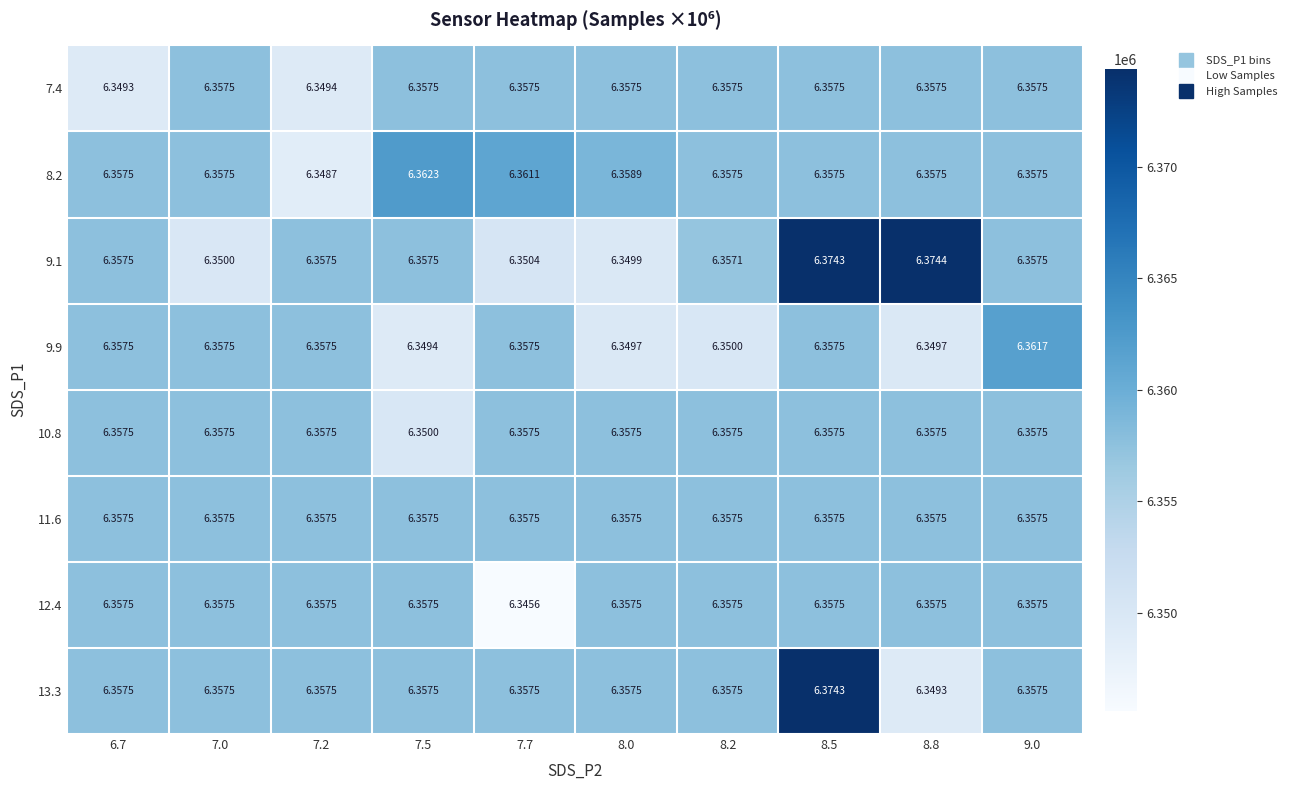

Is the value of 13.3 at 6.7 greater than the value of 8.2 at 7.5?

No